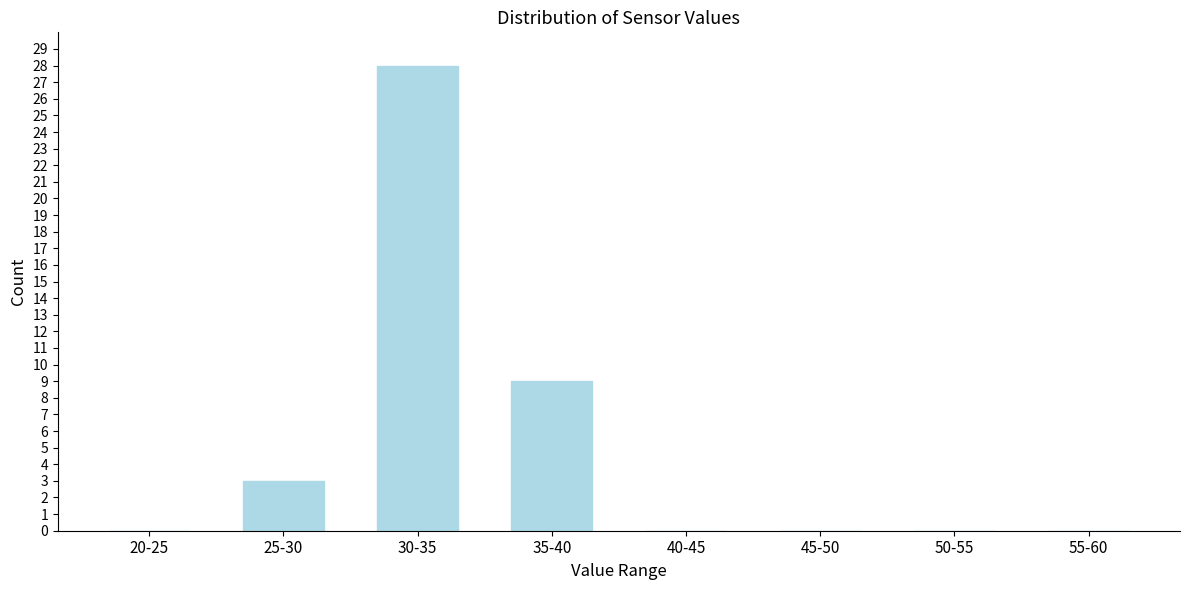

Reading right to left, transcribe all the data shown in this chart.

55-60=0	50-55=0	45-50=0	40-45=0	35-40=9	30-35=28	25-30=3	20-25=0